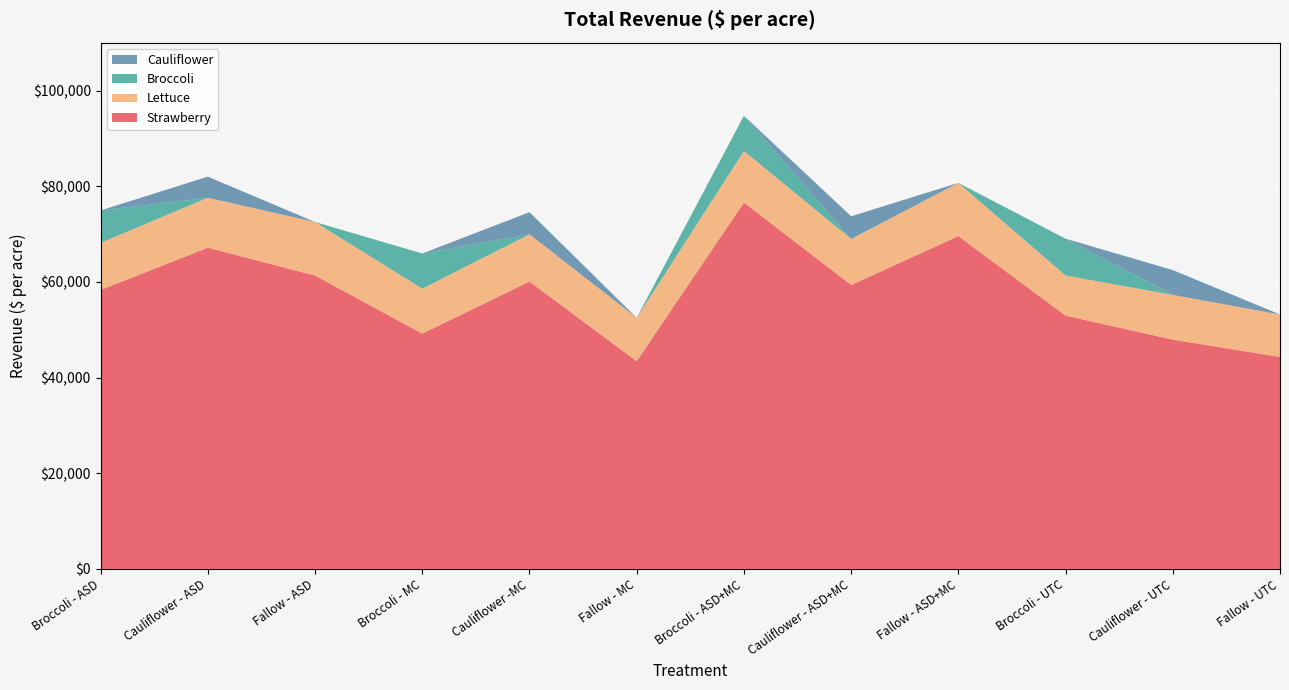

What is the approximate value of Strawberry at Fallow - ASD?

61320